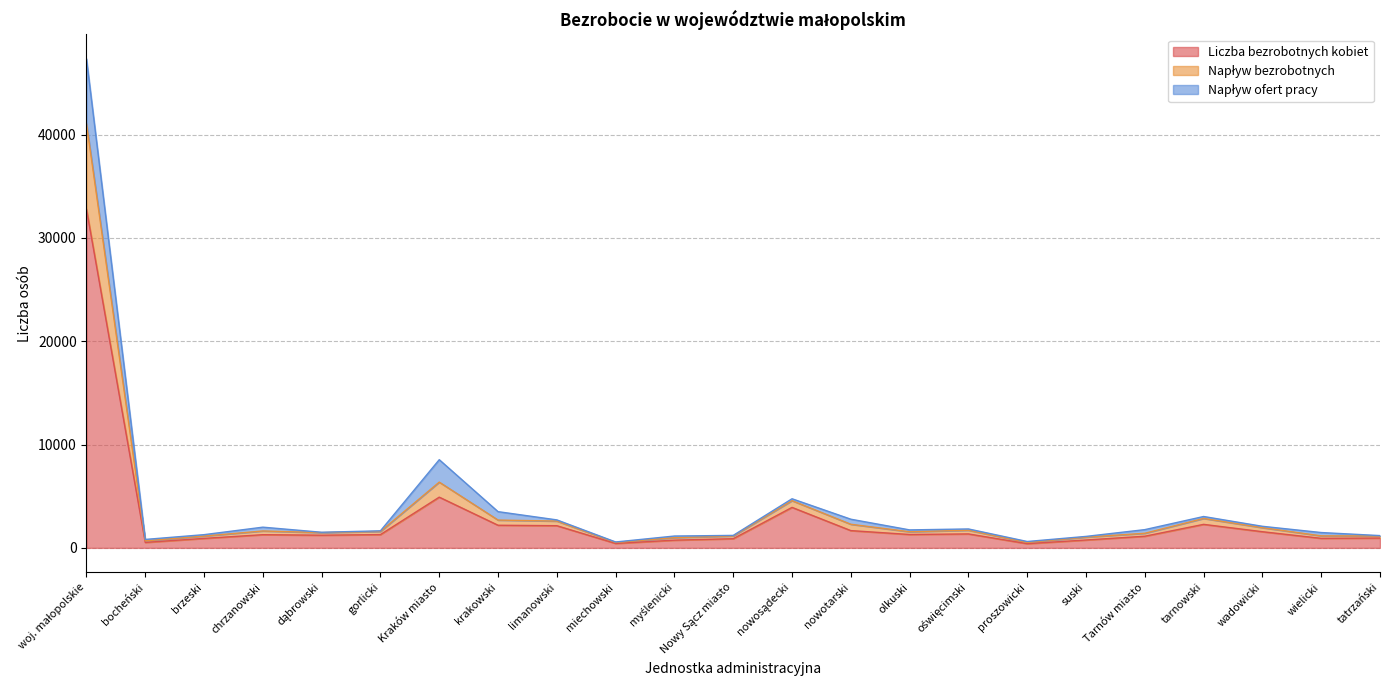

At which label is Liczba bezrobotnych kobiet closest to 16593?

Kraków miasto